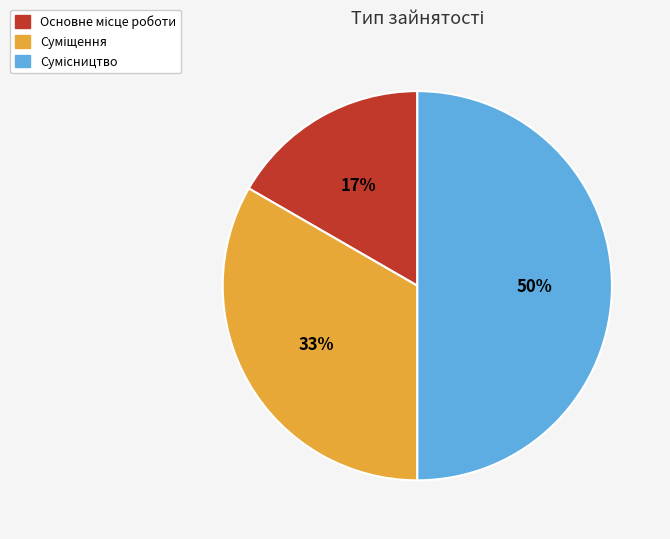

To the nearest percent, what is the average slice percentage?

33%